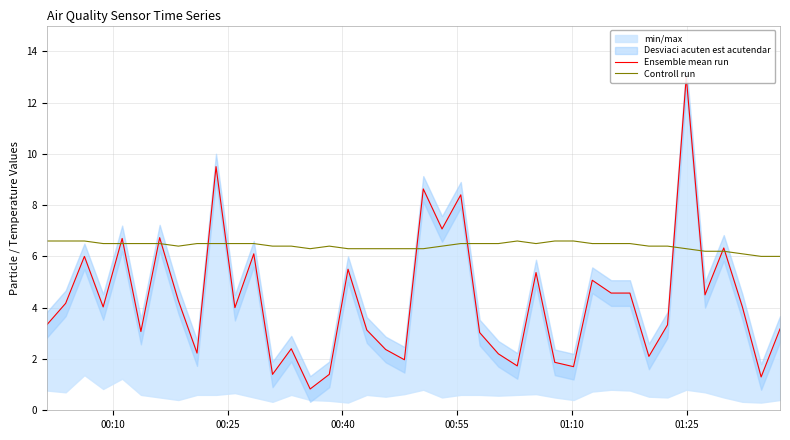

Reading left to right, transcribe all the data shown in this chart.

Ensemble mean run: 3.3	4.2	6.0	4.0	6.7	3.1	6.7	4.3	2.2	9.5	4.0	6.1	1.4	2.4	0.8	1.4	5.5	3.1	2.4	2.0	8.6	7.1	8.4	3.0	2.2	1.7	5.4	1.9	1.7	5.1	4.6	4.6	2.1	3.3	13.0	4.5	6.3	4.0	1.3	3.2
Controll run: 6.6	6.6	6.6	6.5	6.5	6.5	6.5	6.4	6.5	6.5	6.5	6.5	6.4	6.4	6.3	6.4	6.3	6.3	6.3	6.3	6.3	6.4	6.5	6.5	6.5	6.6	6.5	6.6	6.6	6.5	6.5	6.5	6.4	6.4	6.3	6.2	6.2	6.1	6.0	6.0